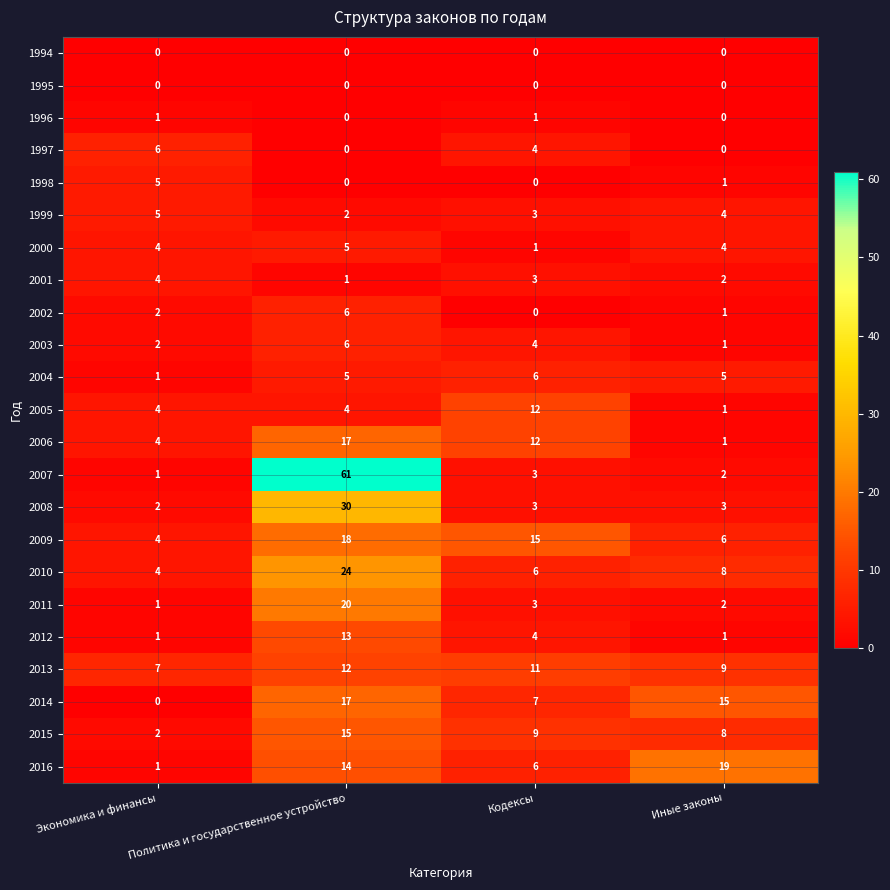

The value of 2005 at Кодексы is 12. True or false?

True